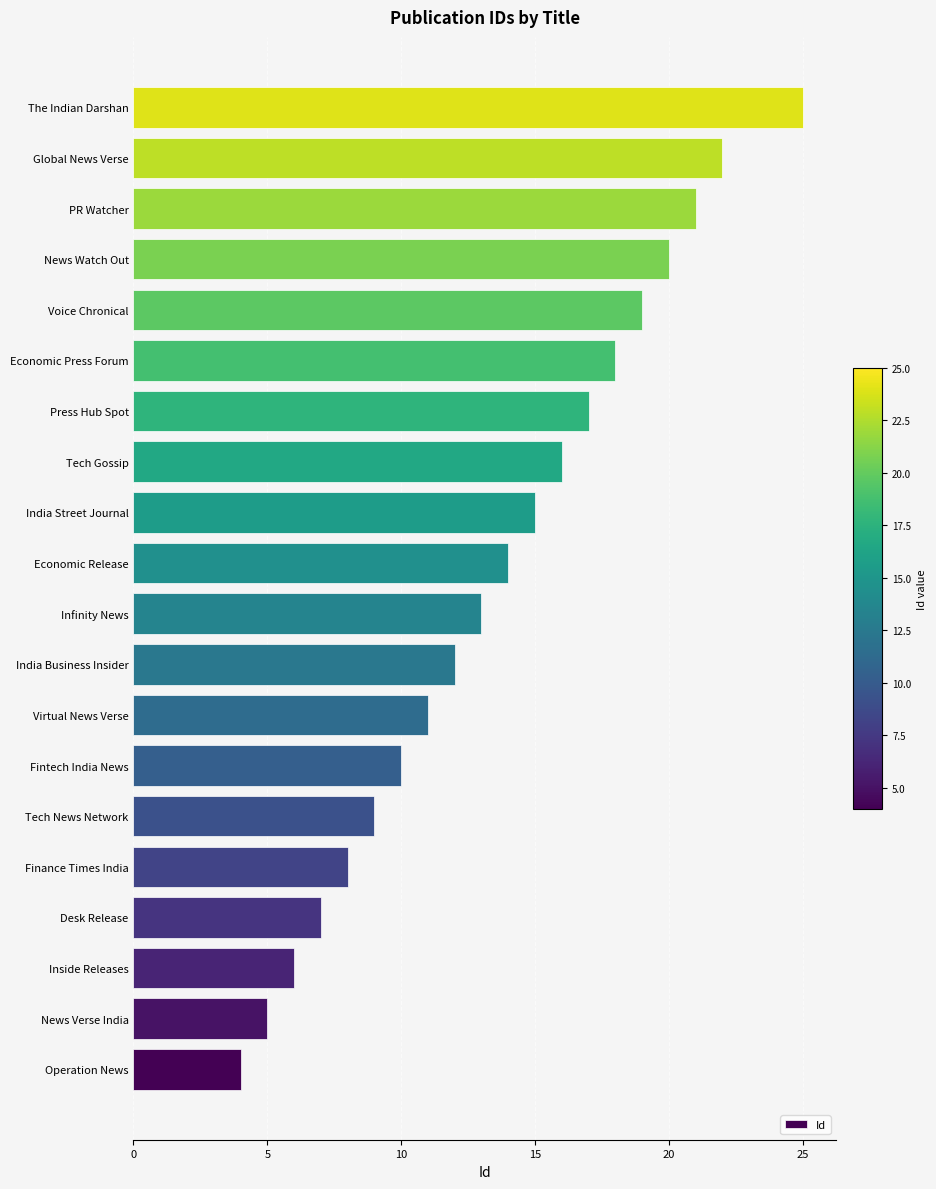

What is the change in value from Tech News Network to News Watch Out?

+11